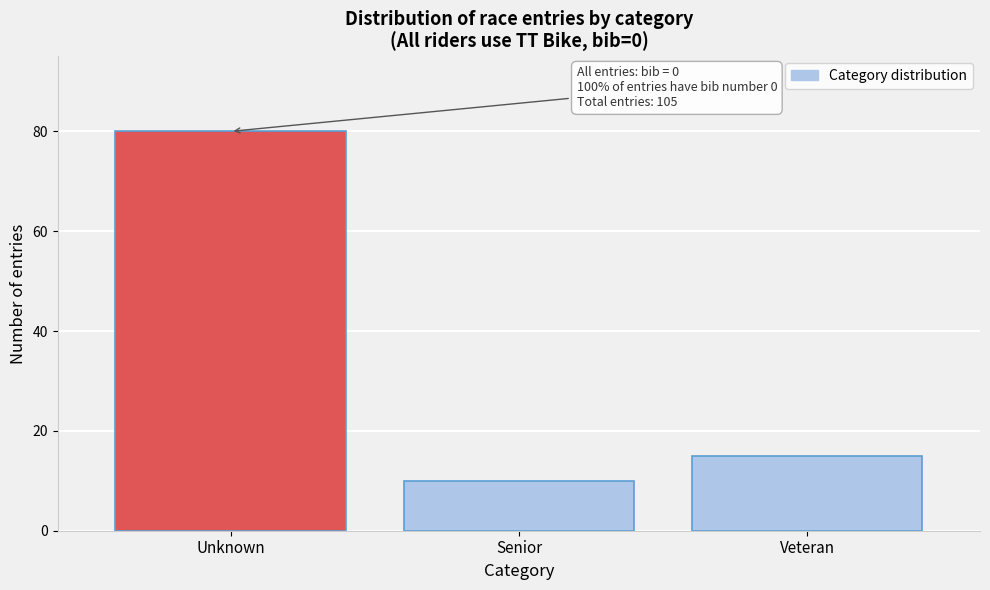

Reading left to right, what are all the values shown in this chart?

Unknown=80	Senior=10	Veteran=15